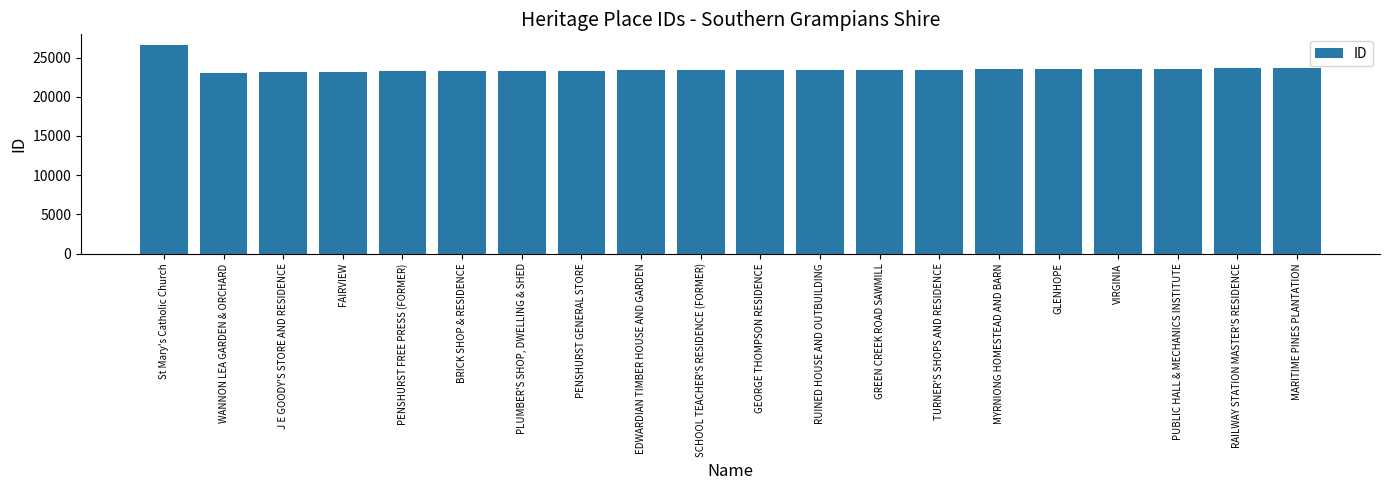

What is the change in value from St Mary's Catholic Church to GLENHOPE?

-3117